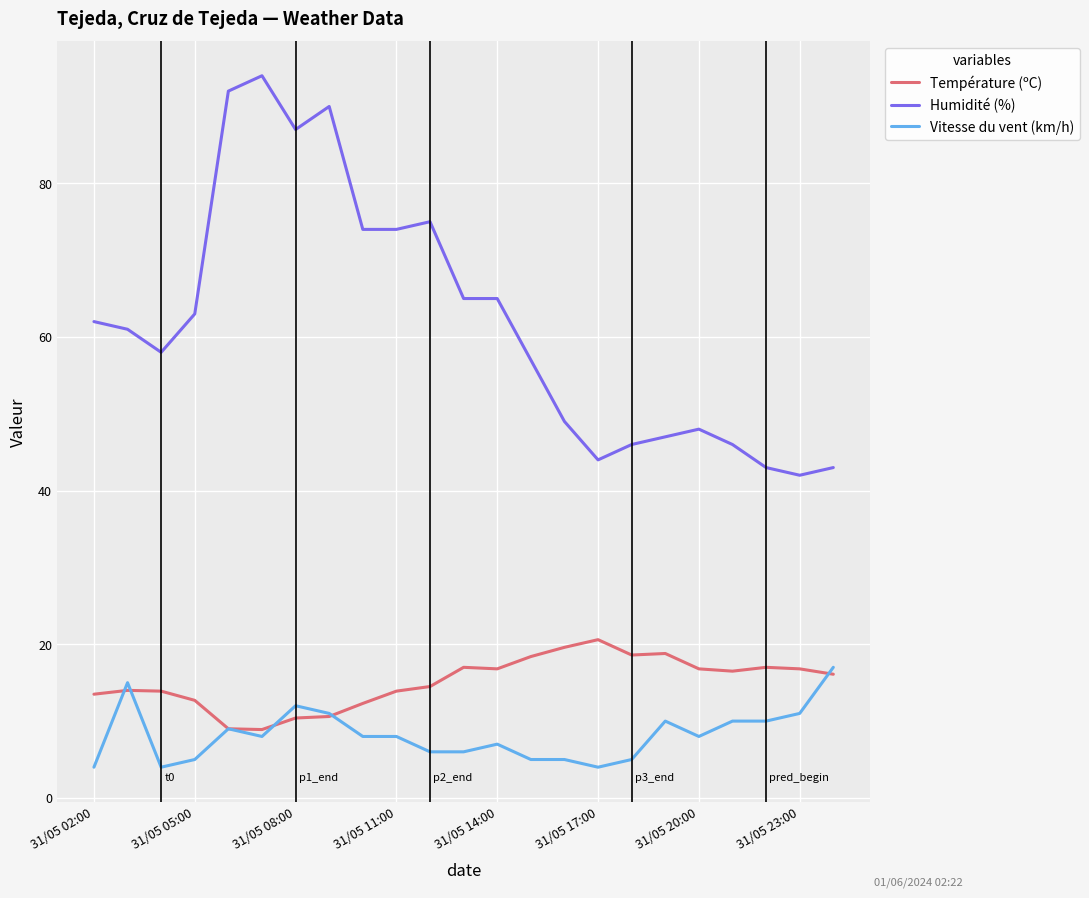

What is the smallest value displayed?

4.0